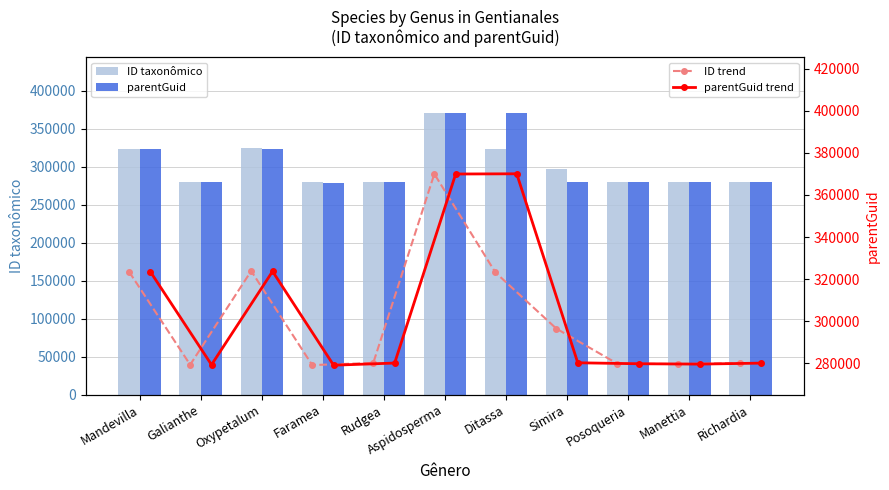

List the labels in order of ID trend value, smallest first.

Faramea, Galianthe, Manettia, Posoqueria, Richardia, Rudgea, Simira, Ditassa, Mandevilla, Oxypetalum, Aspidosperma